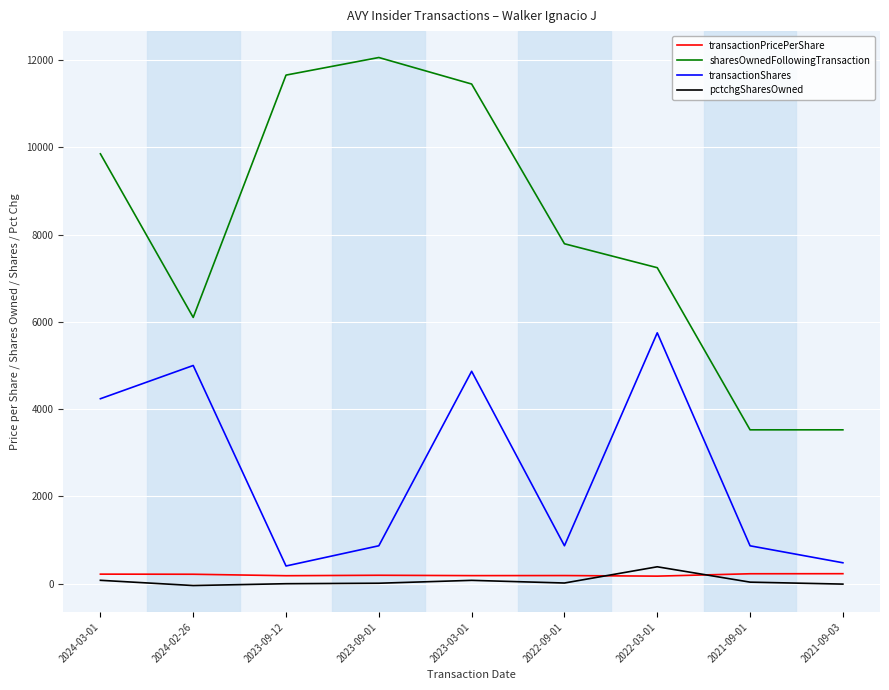

True or false: sharesOwnedFollowingTransaction has more than 2 points higher than both neighbors.

False